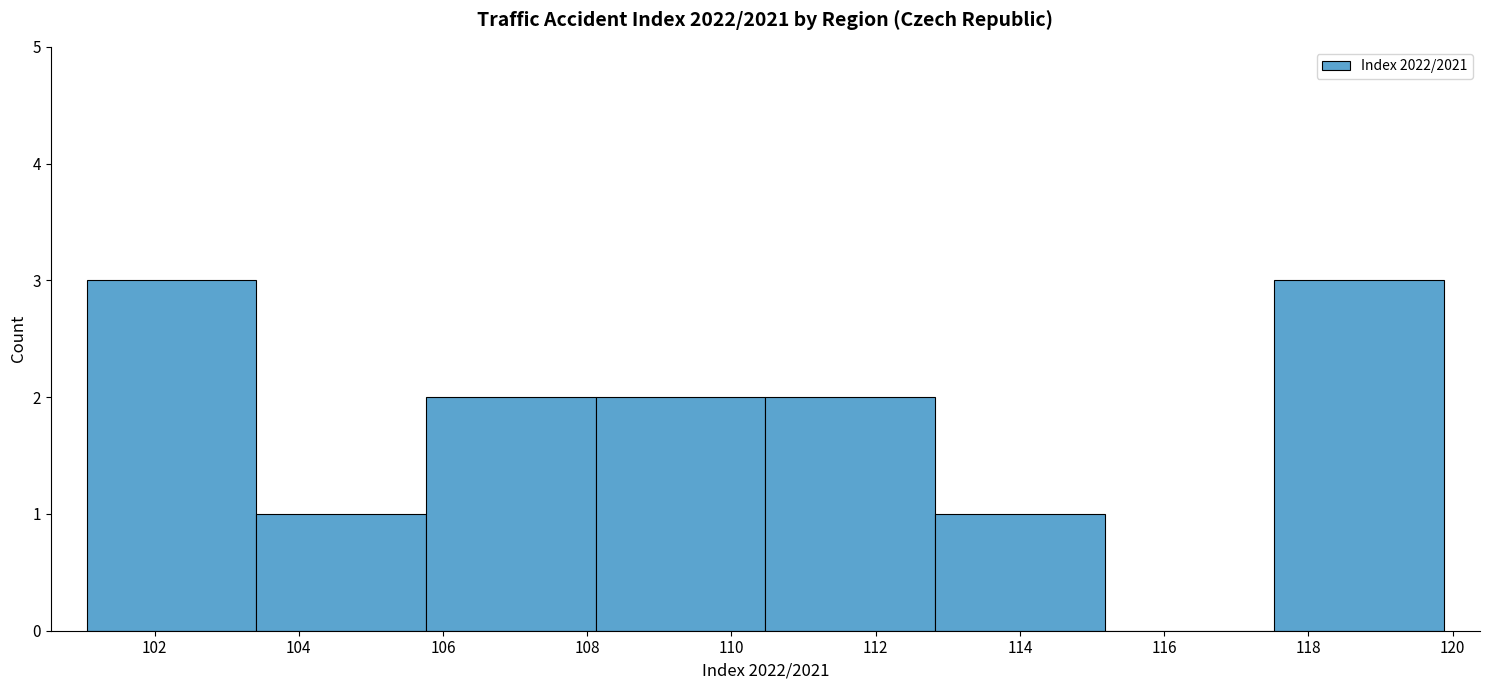

Reading left to right, transcribe this chart: for each bar, give the range it covers on the x-axis and its height. Neither the bar edges nor the heights are printed on the chart, so give them approximately, as read against the axes.

101.0 to 103.4: 3
103.4 to 105.8: 1
105.8 to 108.2: 2
108.2 to 110.4: 2
110.4 to 112.8: 2
112.8 to 115.2: 1
115.2 to 117.6: 0
117.6 to 119.8: 3